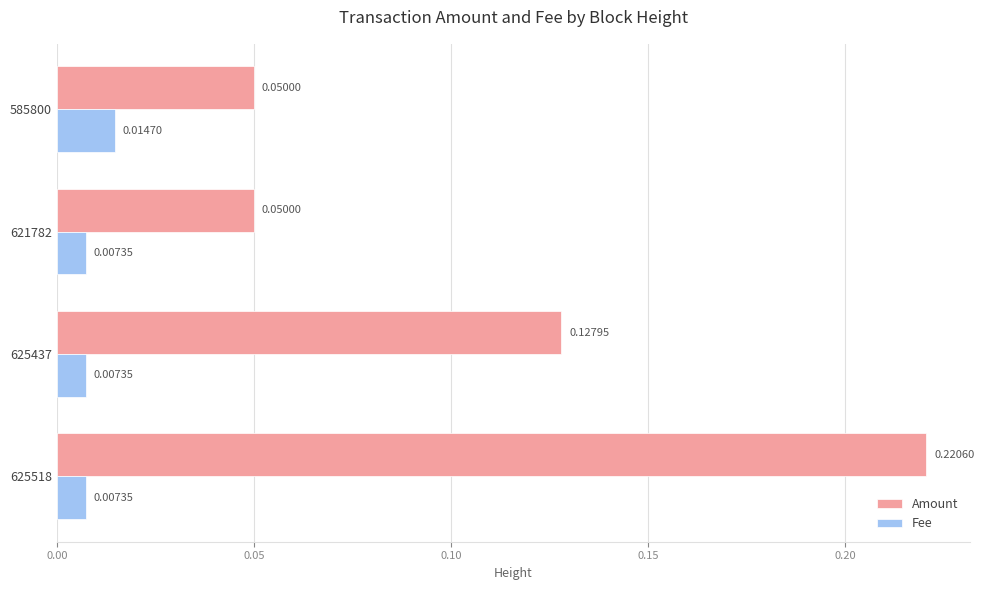

List the series in order of their peak value, lowest first.

Fee, Amount